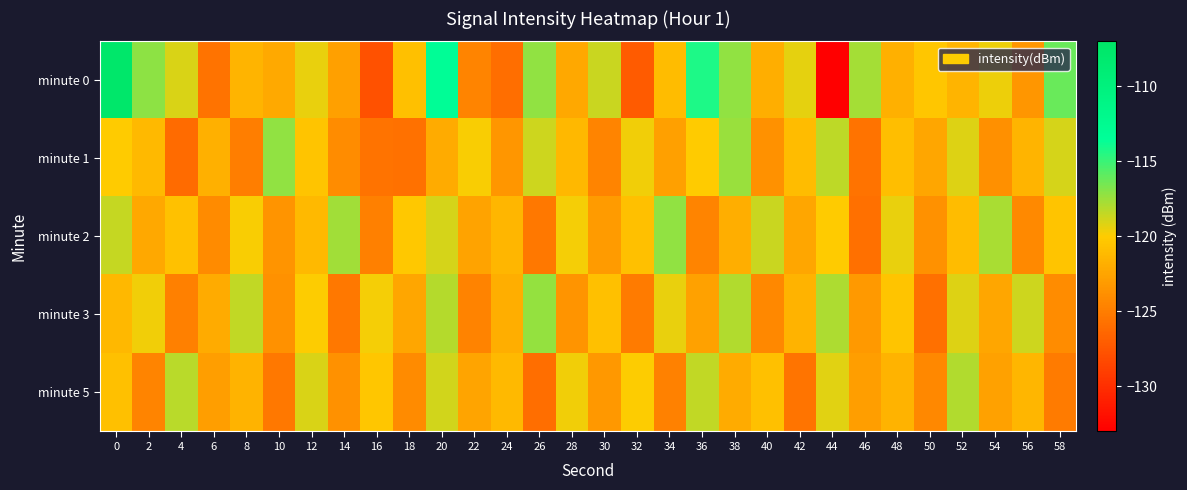

At how many categories does at least one series exceed -130?

30